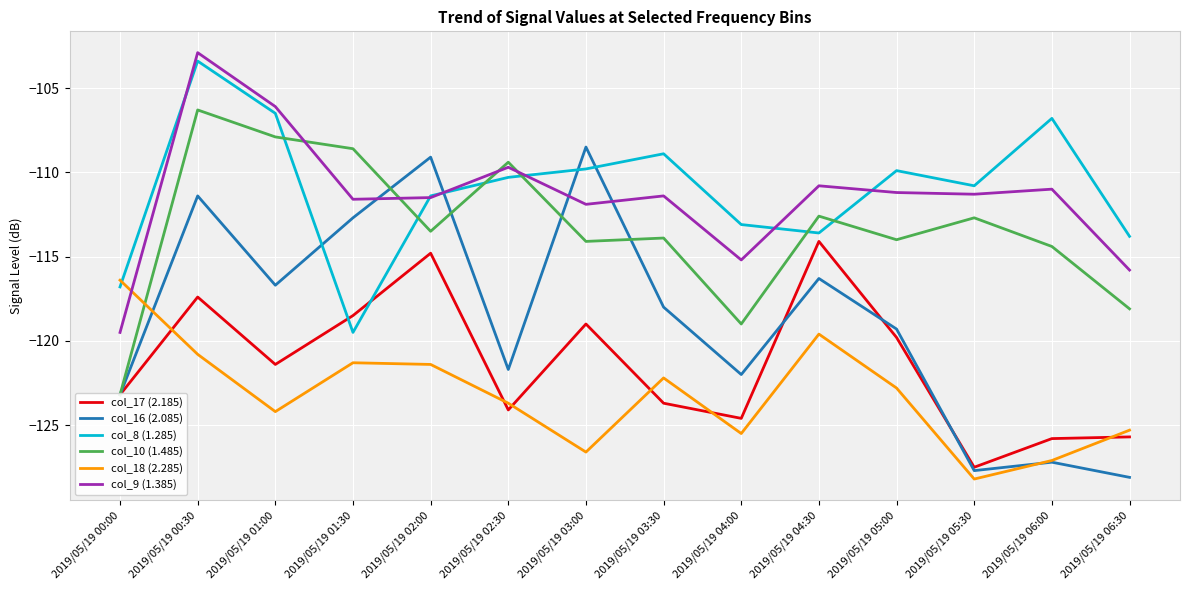

Reading right to left, transcribe all the data shown in this chart.

col_17 (2.185): -125.7	-125.8	-127.5	-119.8	-114.1	-124.6	-123.7	-119.0	-124.1	-114.8	-118.5	-121.4	-117.4	-123.2
col_16 (2.085): -128.1	-127.2	-127.7	-119.3	-116.3	-122.0	-118.0	-108.5	-121.7	-109.1	-112.7	-116.7	-111.4	-123.2
col_8 (1.285): -113.8	-106.8	-110.8	-109.9	-113.6	-113.1	-108.9	-109.8	-110.3	-111.4	-119.5	-106.5	-103.4	-116.8
col_10 (1.485): -118.1	-114.4	-112.7	-114.0	-112.6	-119.0	-113.9	-114.1	-109.4	-113.5	-108.6	-107.9	-106.3	-123.2
col_18 (2.285): -125.3	-127.1	-128.2	-122.8	-119.6	-125.5	-122.2	-126.6	-123.7	-121.4	-121.3	-124.2	-120.8	-116.4
col_9 (1.385): -115.8	-111.0	-111.3	-111.2	-110.8	-115.2	-111.4	-111.9	-109.7	-111.5	-111.6	-106.1	-102.9	-119.5